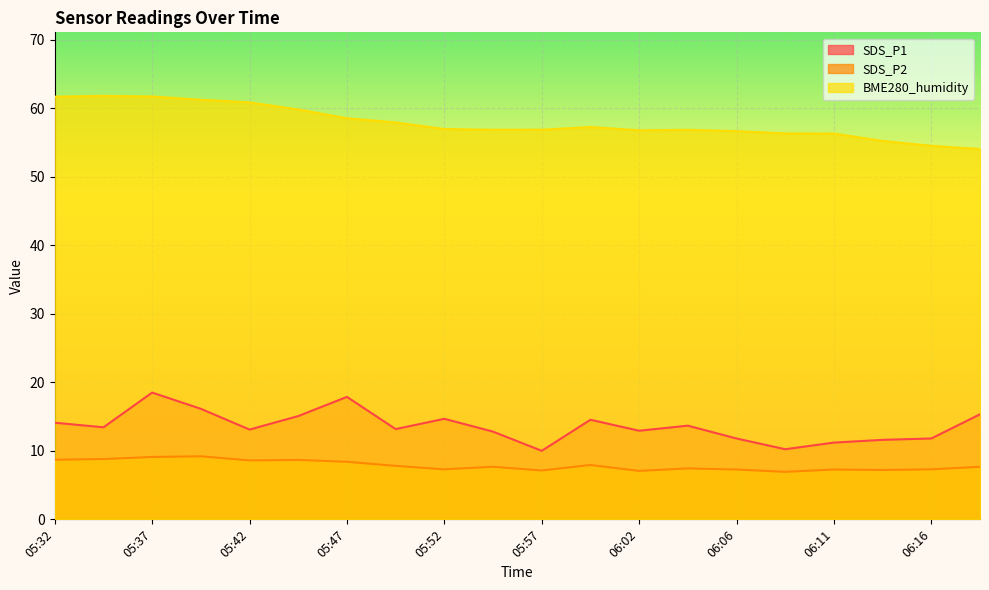

How many data points does each series have?

20